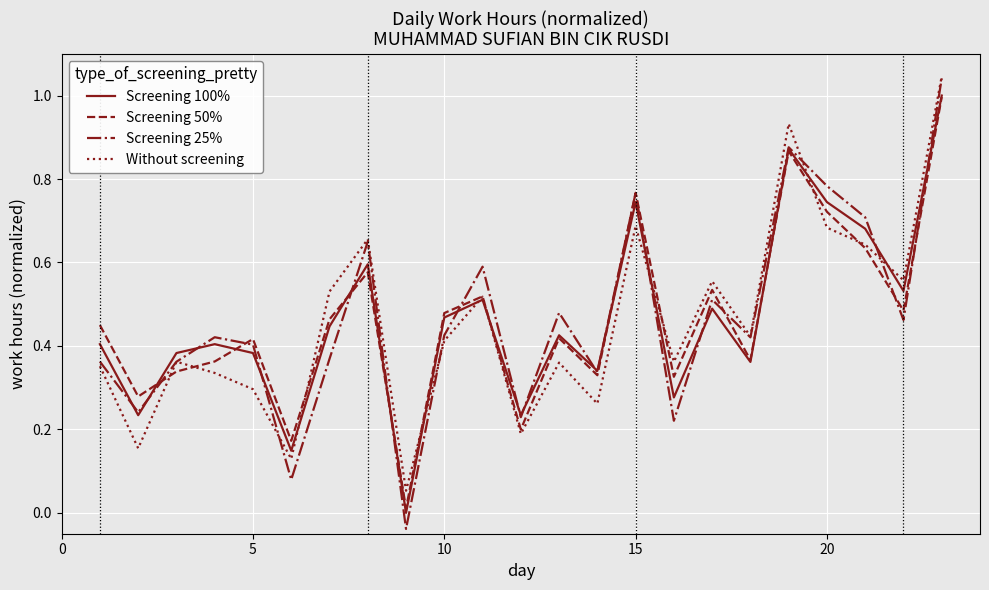

Which series has the widest spread of values?

Screening 25%